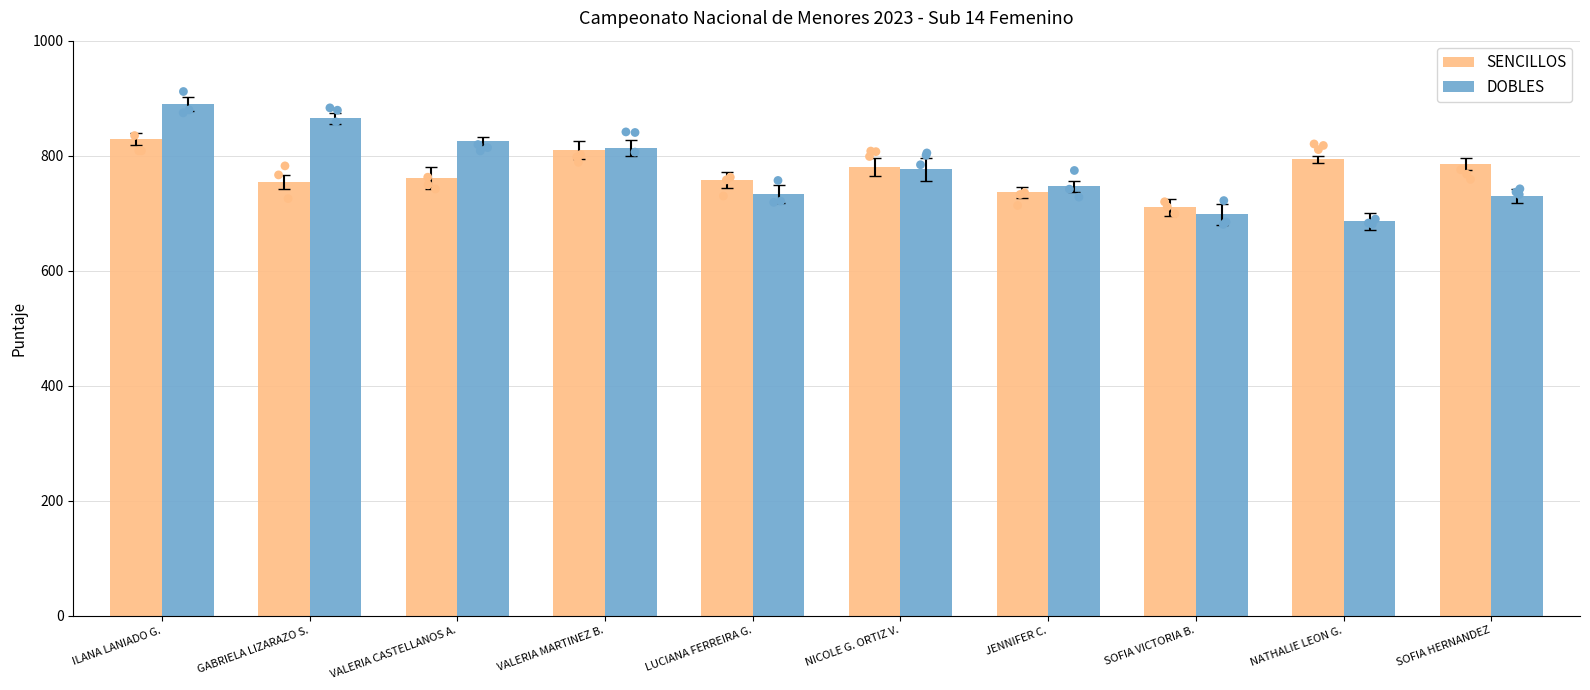

What is the total value across all series at NICOLE G. ORTIZ V.?

1556